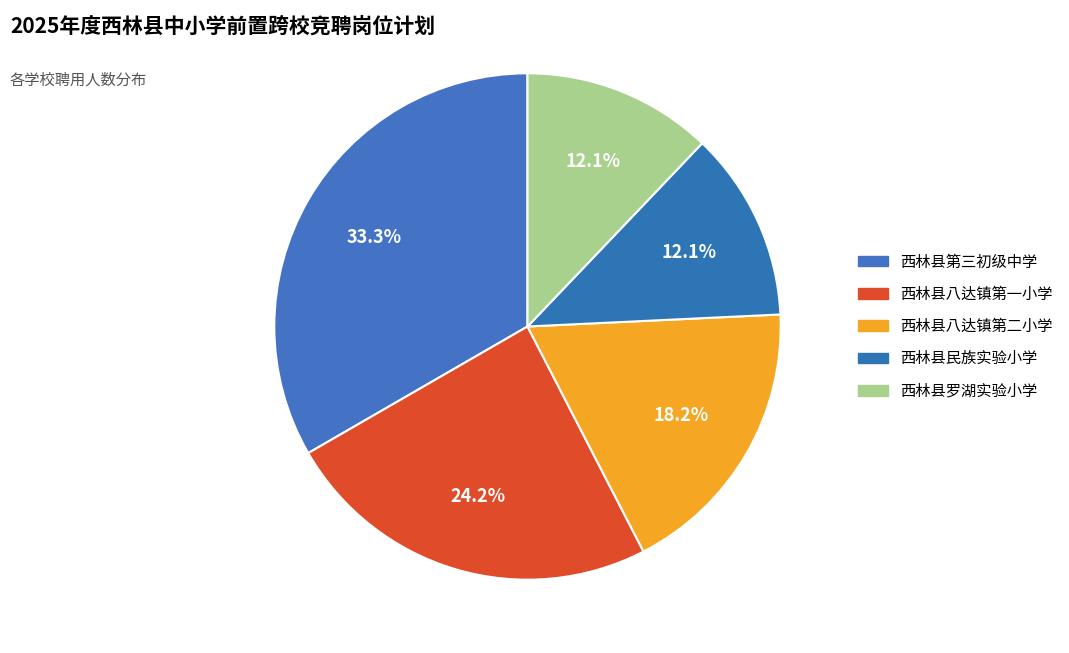

Approximately how many times larger is the value at 西林县罗湖实验小学 compared to 西林县民族实验小学?

1.0